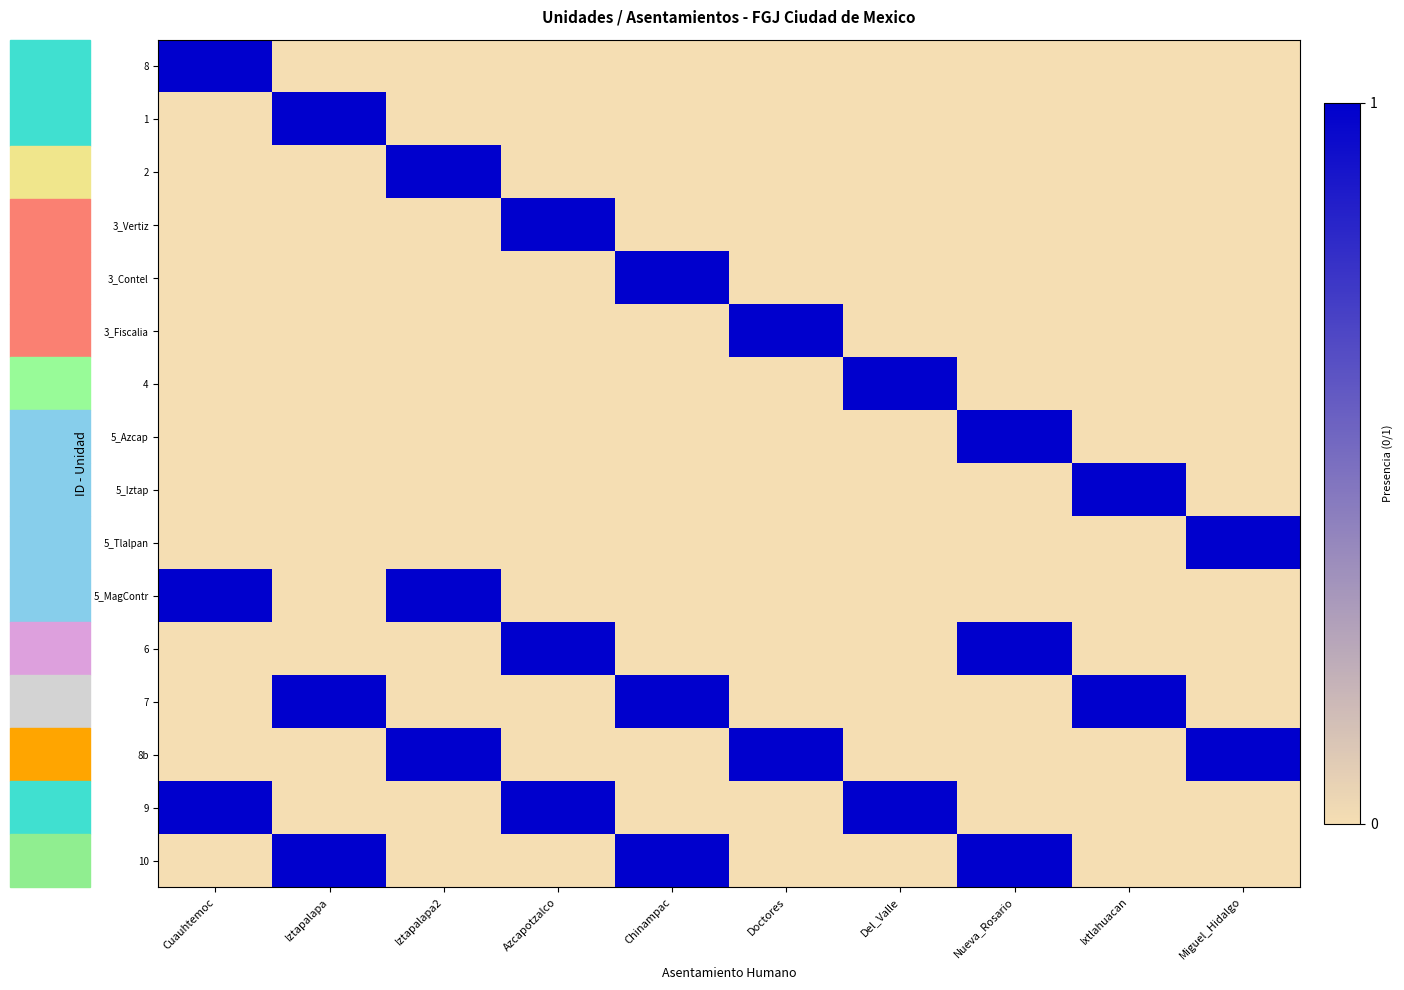

Which series has the largest range (max minus min)?

8